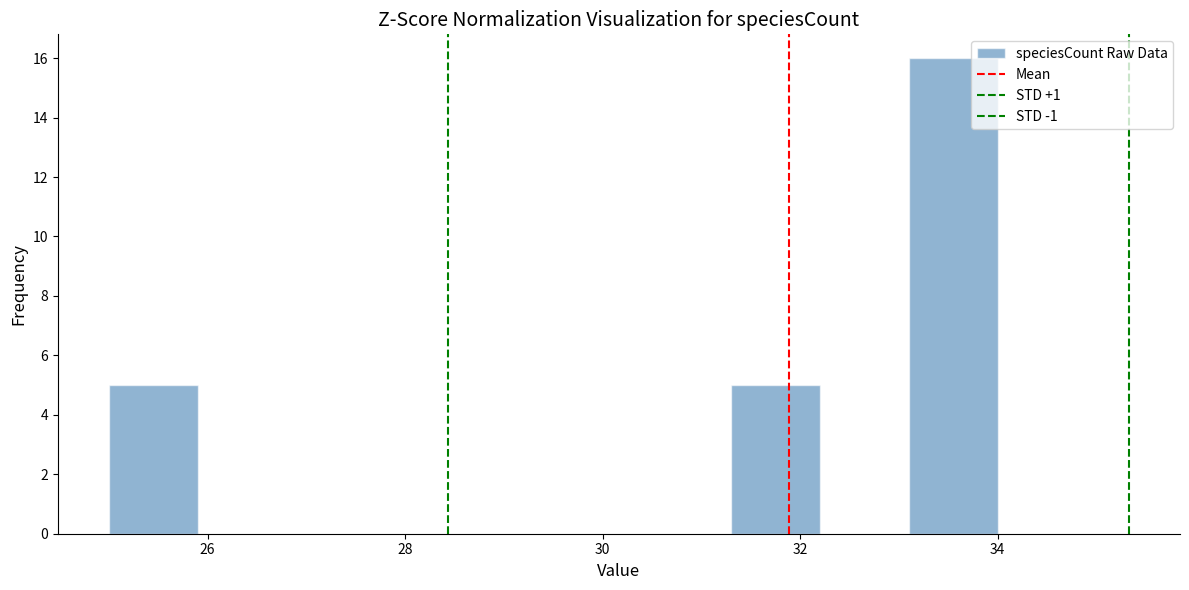

How tall is the bar that spans 33.1 to 34.0 on the x-axis? Neither the bar edges nor the heights are printed on the chart, so give them approximately, as read against the axes.

16